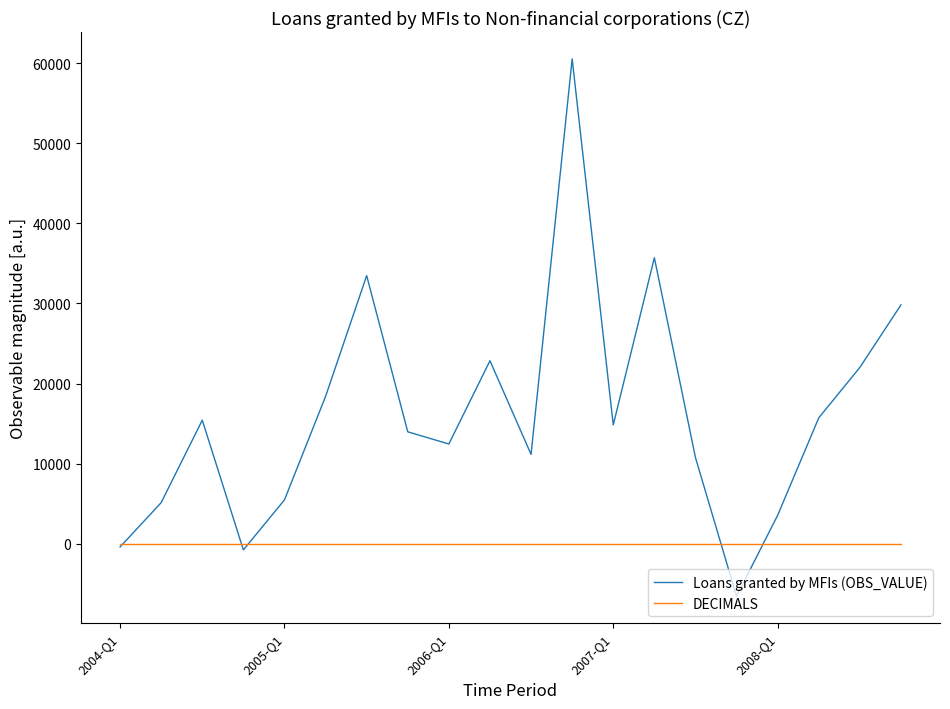

Which series has the largest total across all categories?

Loans granted by MFIs (OBS_VALUE)